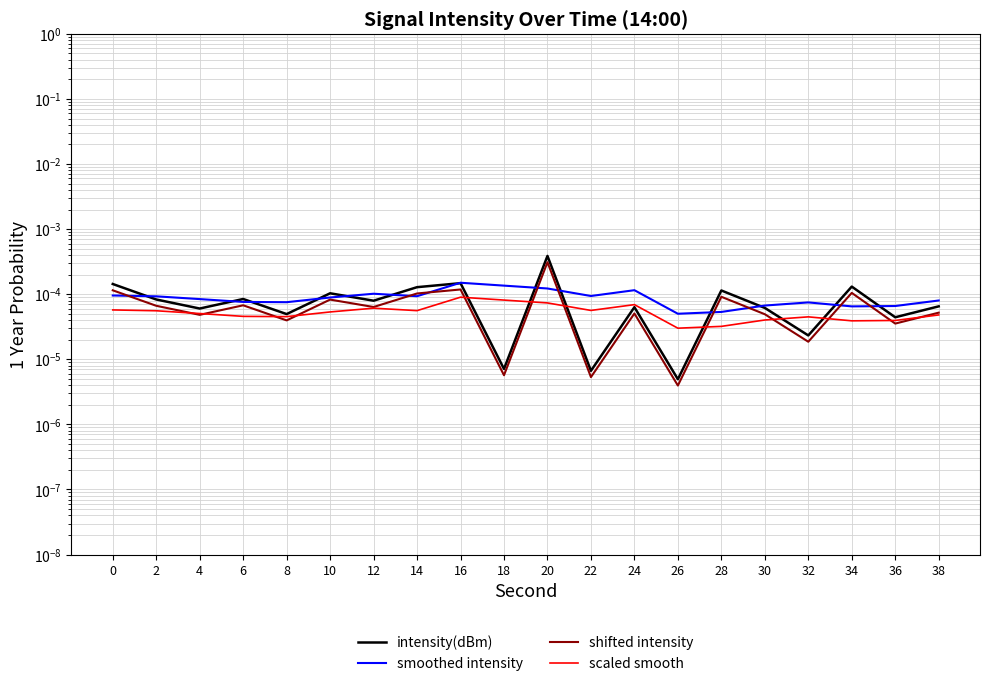

How many intersections are there between shifted intensity and scaled smooth?

12